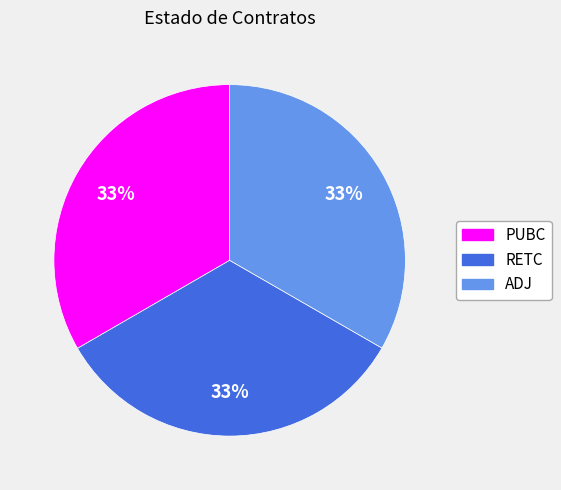

Does any single category account for the majority?

No